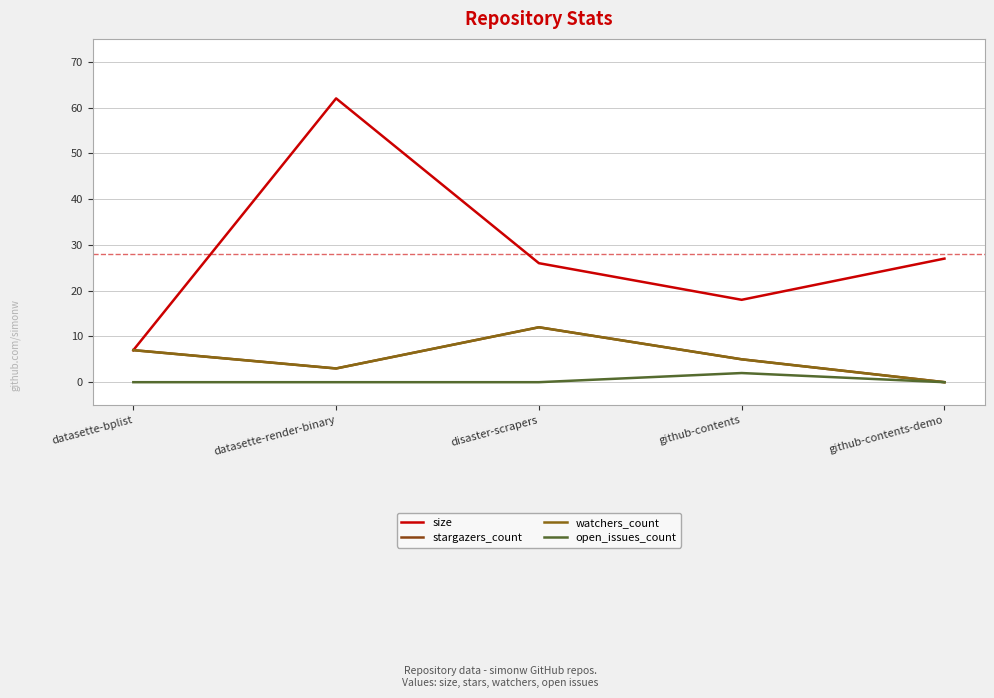

How many lines are shown in the chart?

4